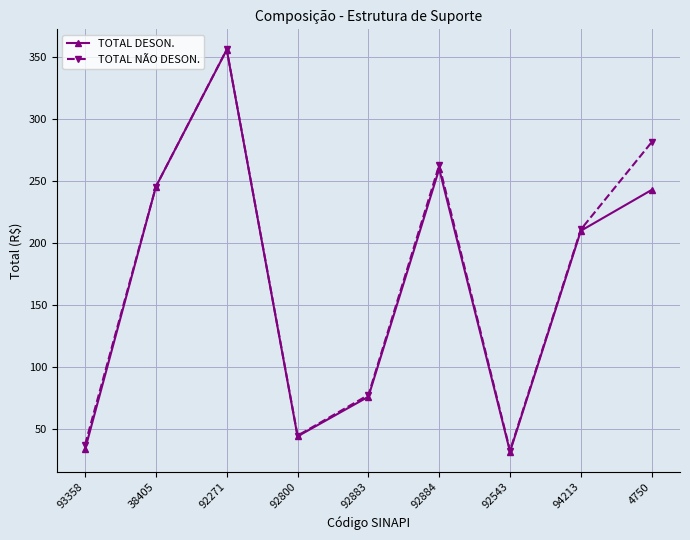

Which series has the largest range (max minus min)?

TOTAL DESON.